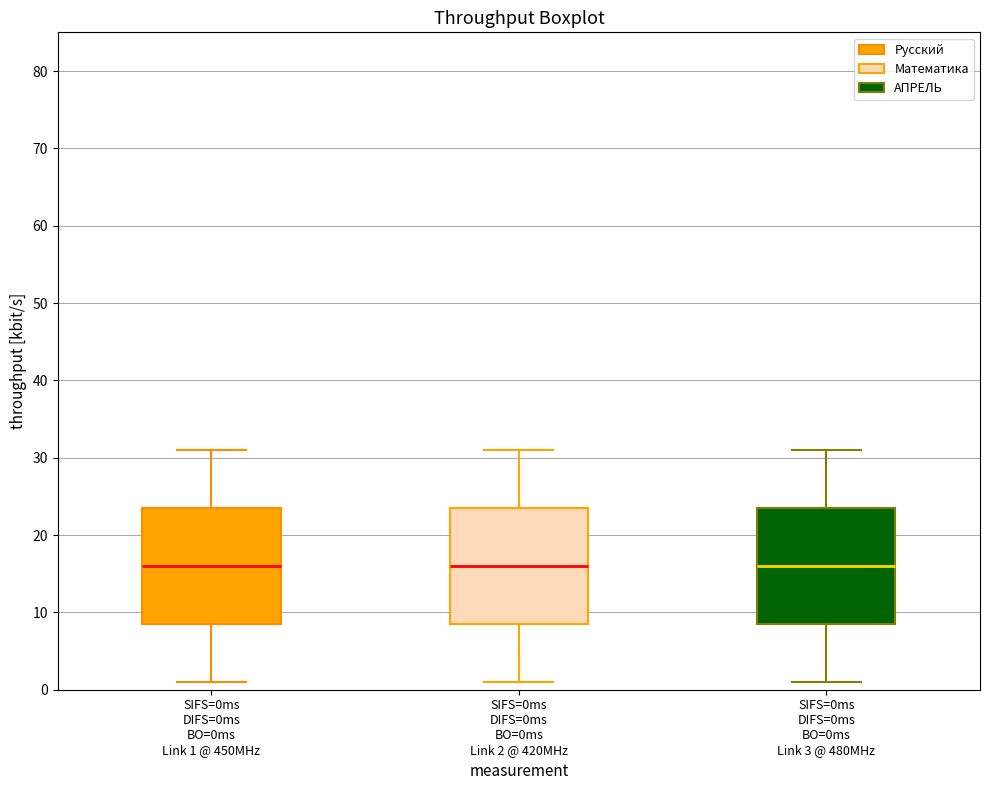

Reading left to right, read every box against the y-axis: the position of its median line, the range the box covers, and the ends of its whiskers. The values are not printed on the chart, so give them approximately, as read against the axis.

SIFS=0ms DIFS=0ms BO=0ms Link 1 @ 450MHz: median 16, box 9 to 24, whiskers 1 to 31
SIFS=0ms DIFS=0ms BO=0ms Link 2 @ 420MHz: median 16, box 9 to 24, whiskers 1 to 31
SIFS=0ms DIFS=0ms BO=0ms Link 3 @ 480MHz: median 16, box 9 to 24, whiskers 1 to 31